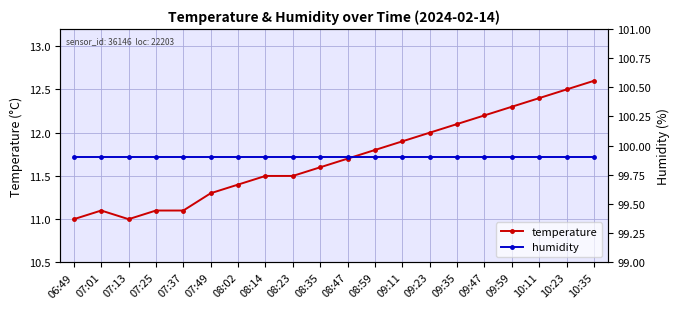

Is this an area chart (filled region under the line)?

No